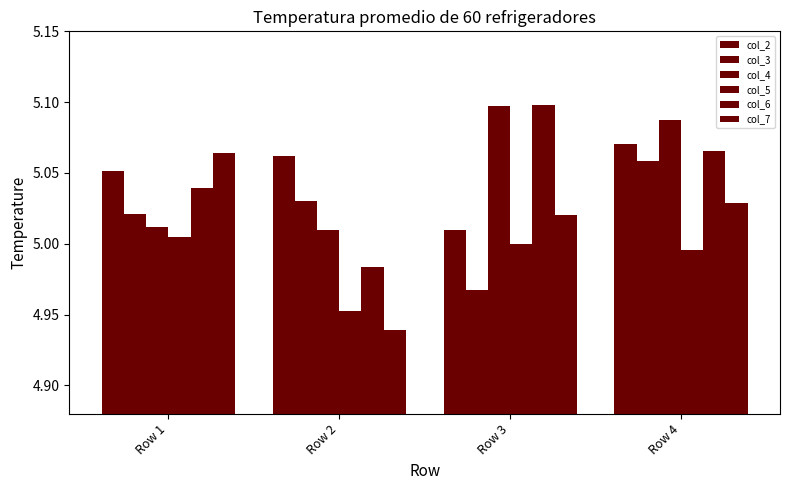

At which label is col_2 closest to 5?

Row 3